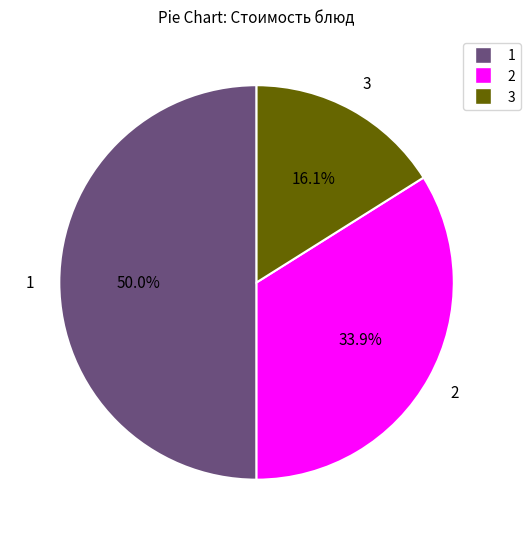

How many segments does this pie chart have?

3